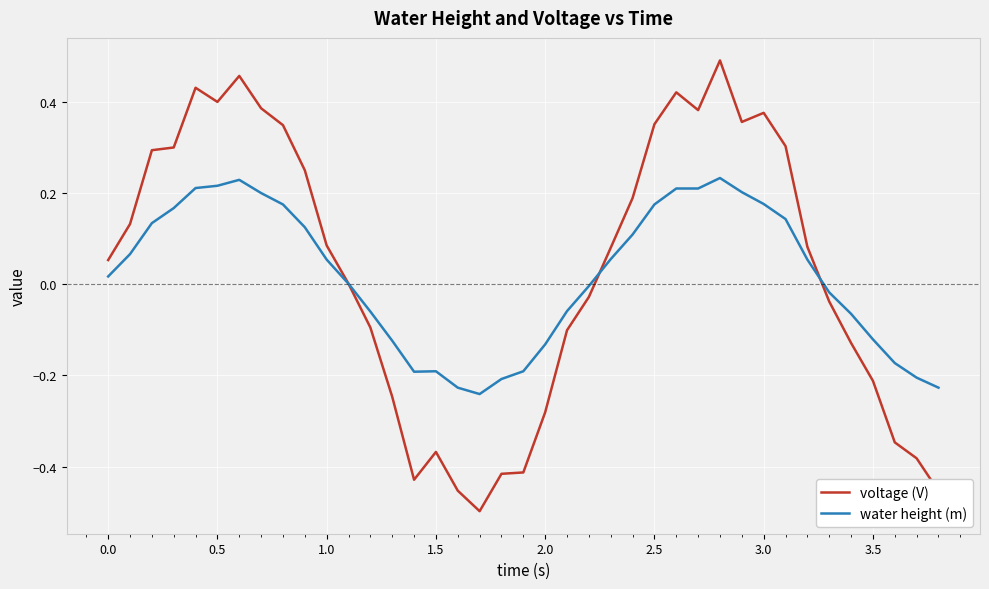

Does the chart have visible grid lines?

Yes